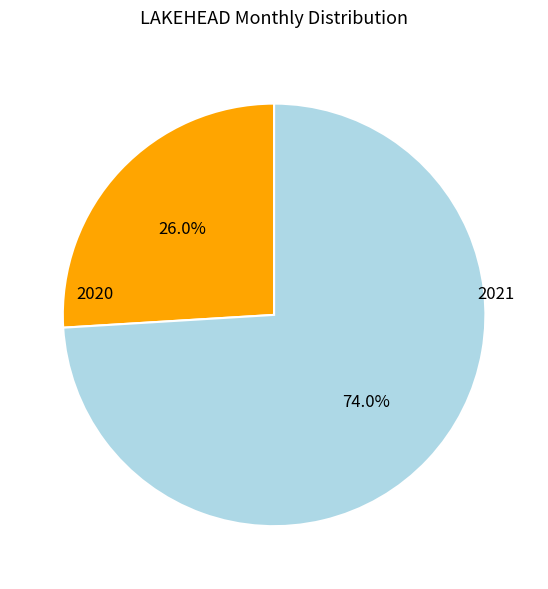

Is there a majority slice in this chart?

Yes